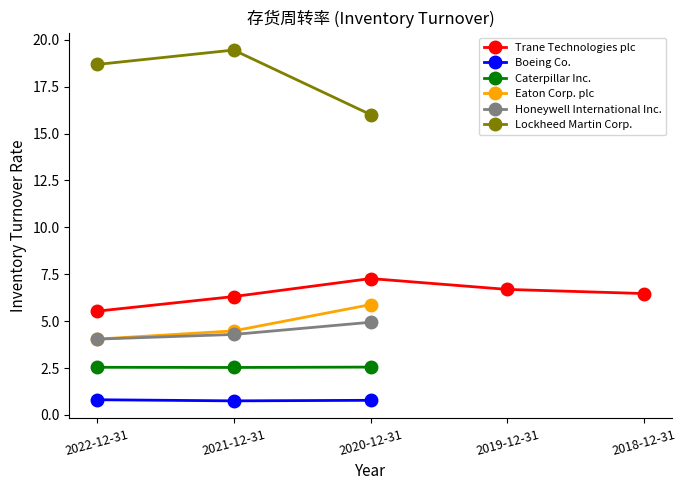

Count the number of categories in the chart.

5